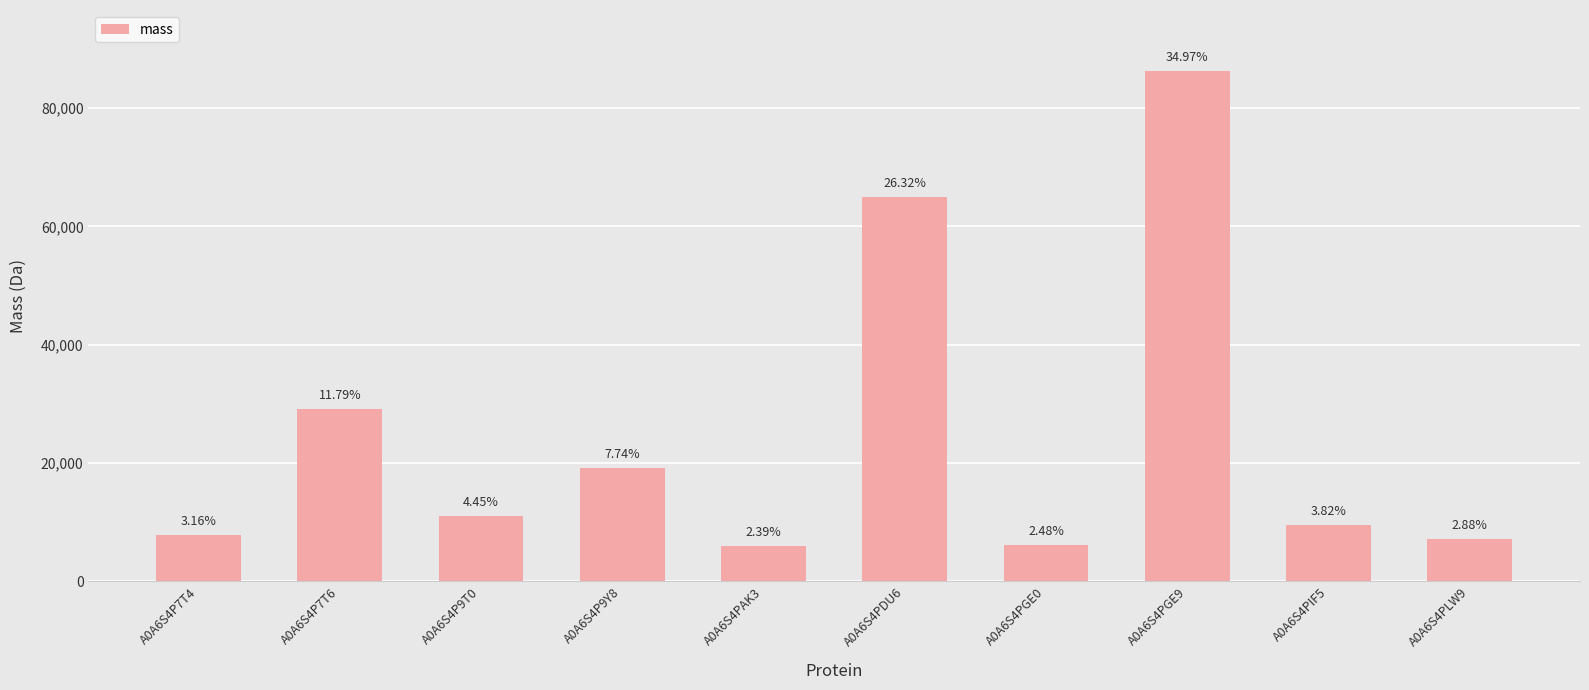

Does the chart contain any negative values?

No